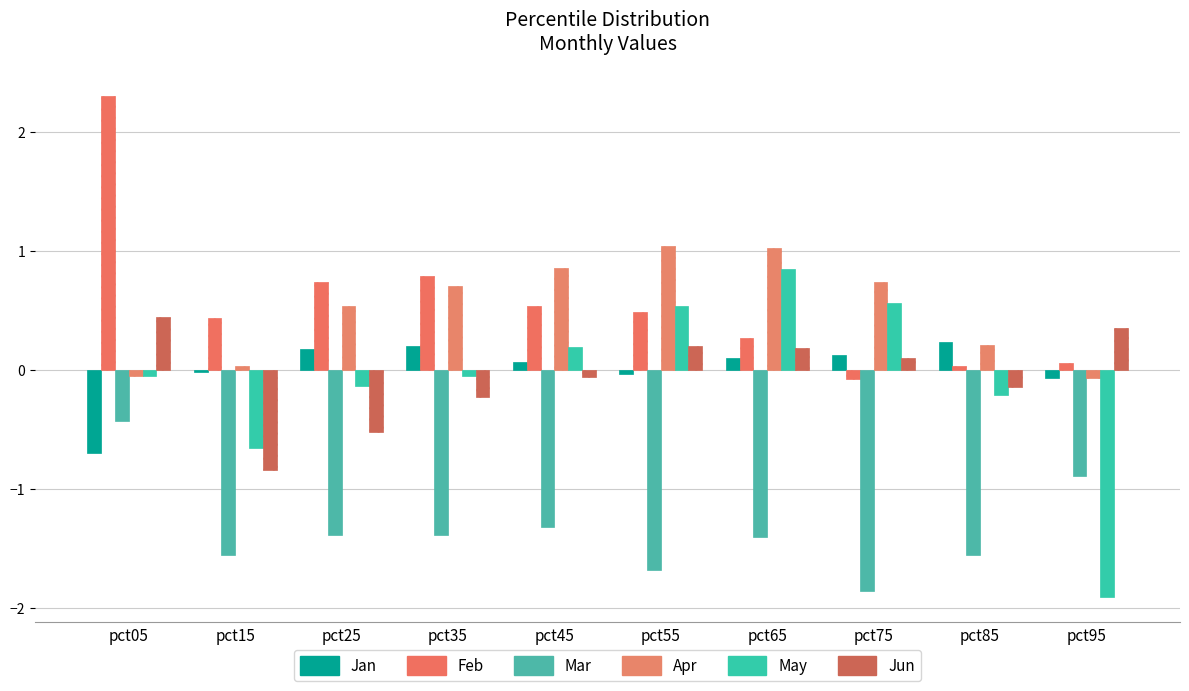

Are the bars horizontal?

No